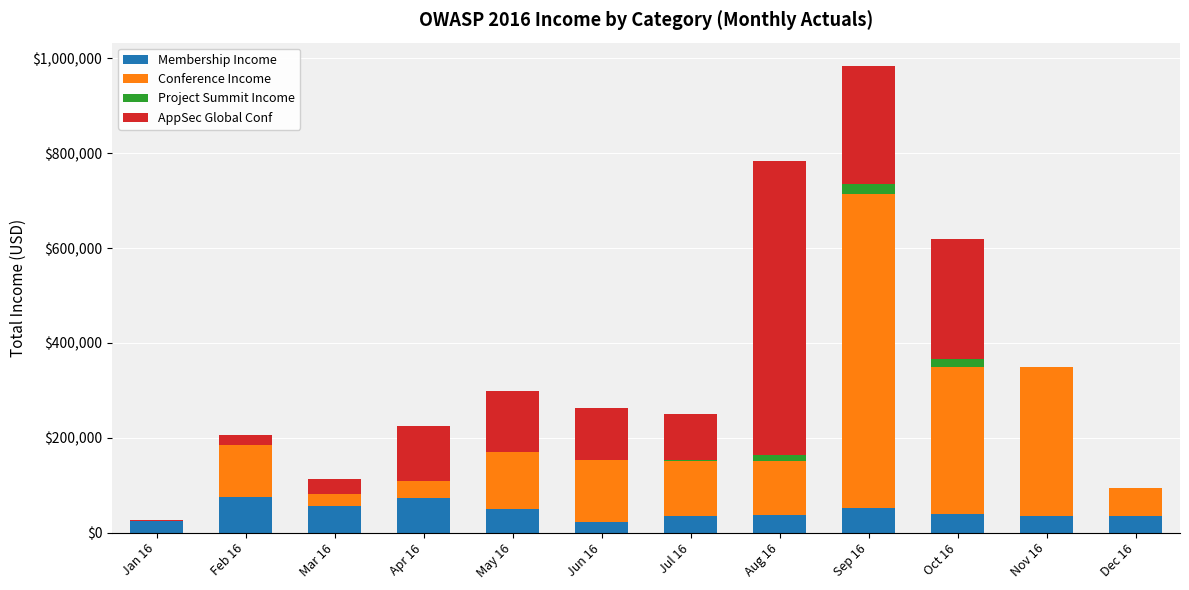

What is the total value across all series at May 16?

299153.2